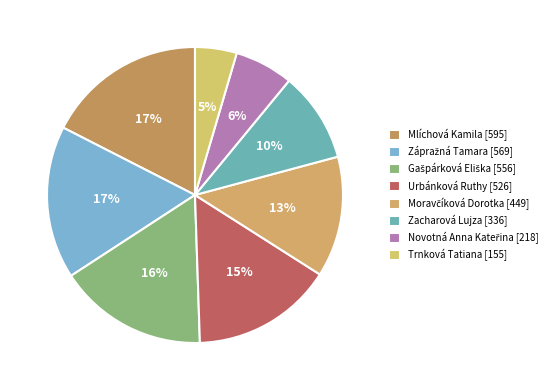

True or false: Zacharová Lujza accounts for 1% of the total.

False